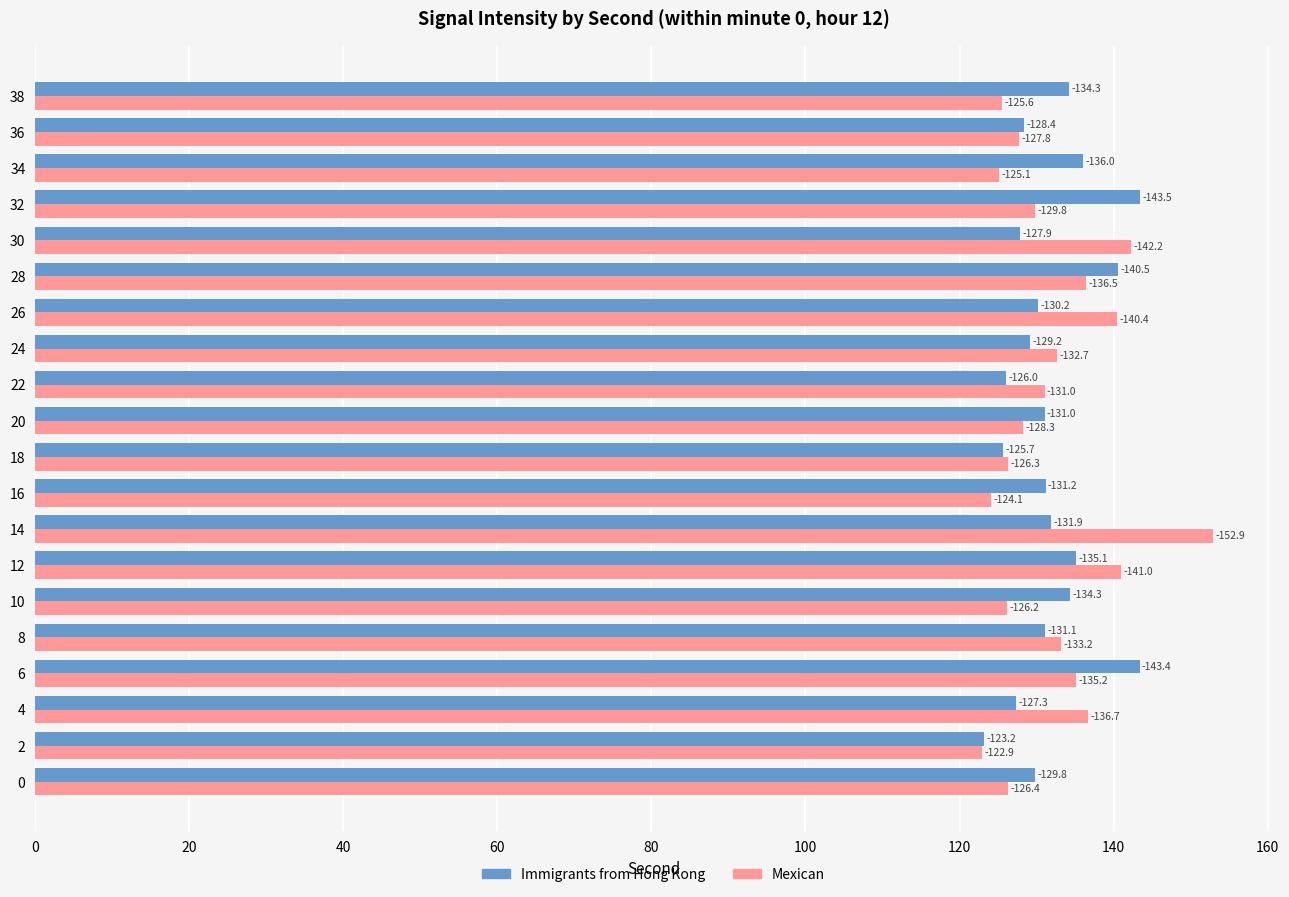

What are all the series names shown in the legend?

Immigrants from Hong Kong, Mexican